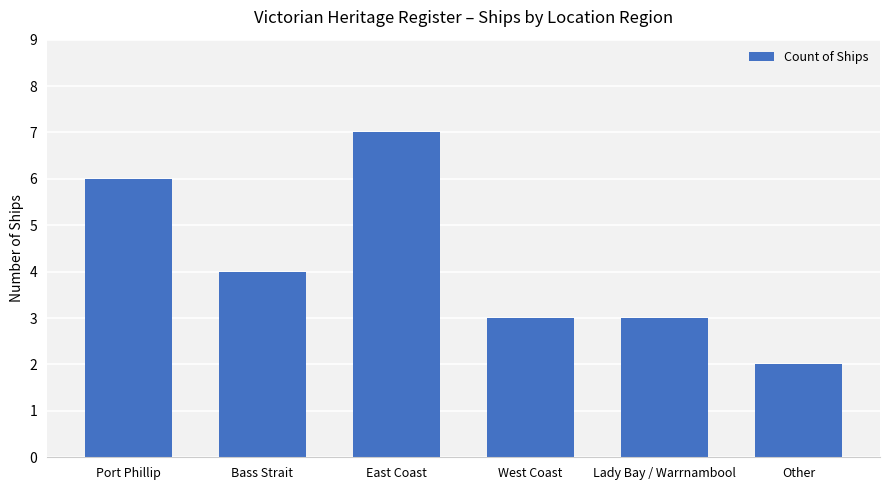

What is the average value?

4